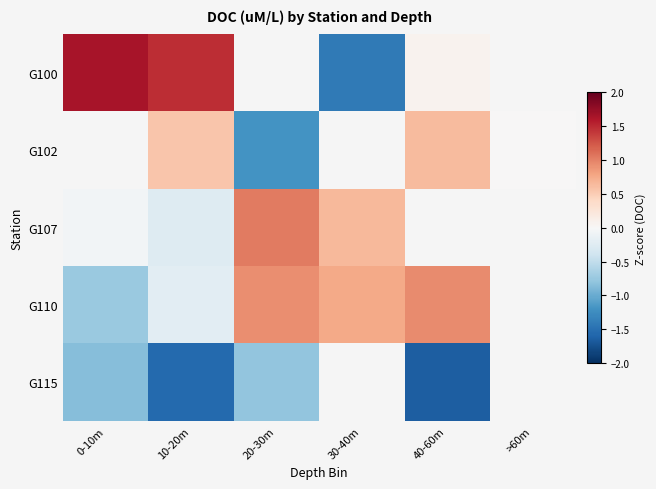

Between 10-20m and 20-30m, which is larger?

20-30m